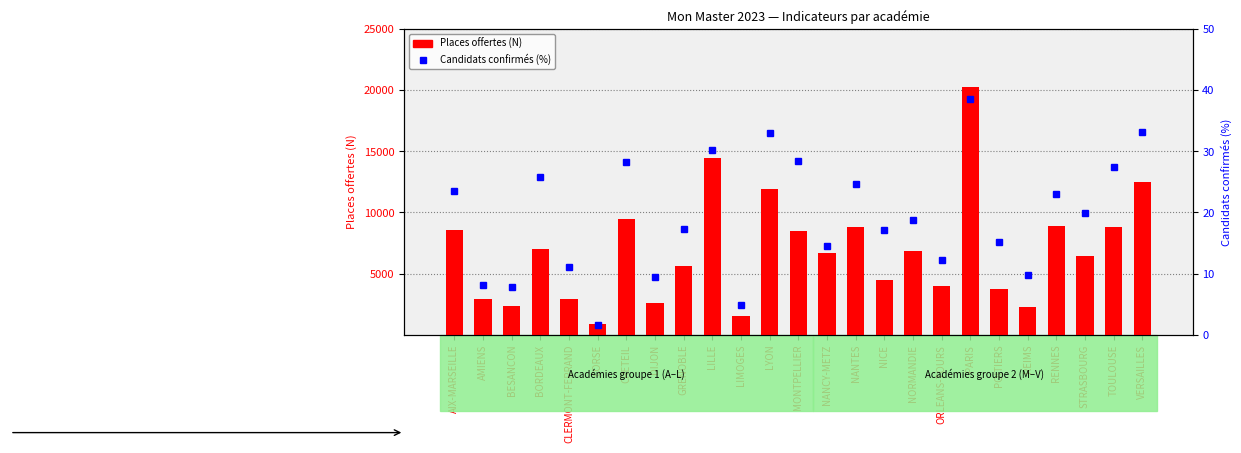

What is the difference between the Candidats confirmés (%) values at AMIENS and LILLE?

22.2